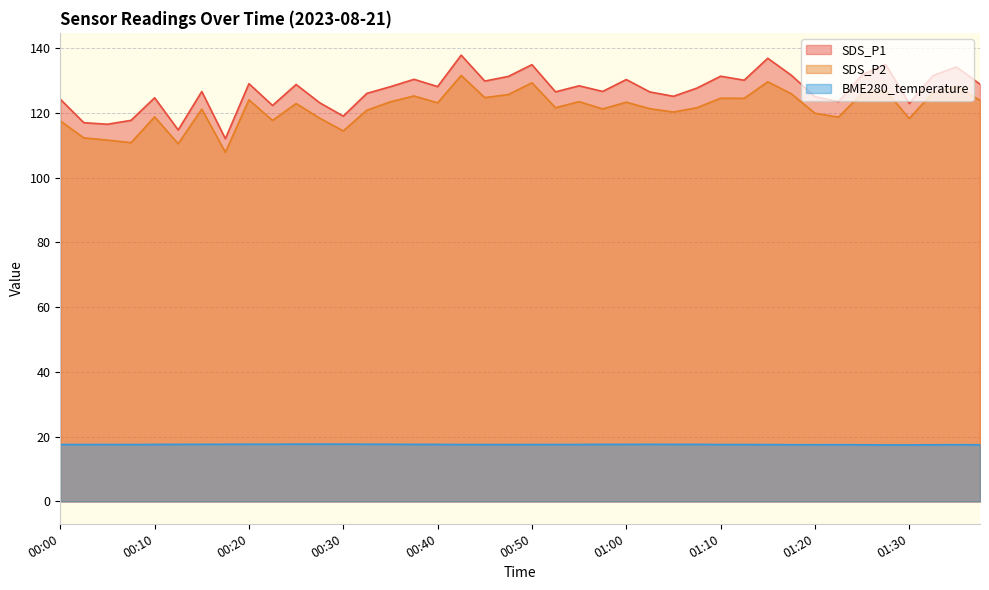

Which series has the widest spread of values?

SDS_P1